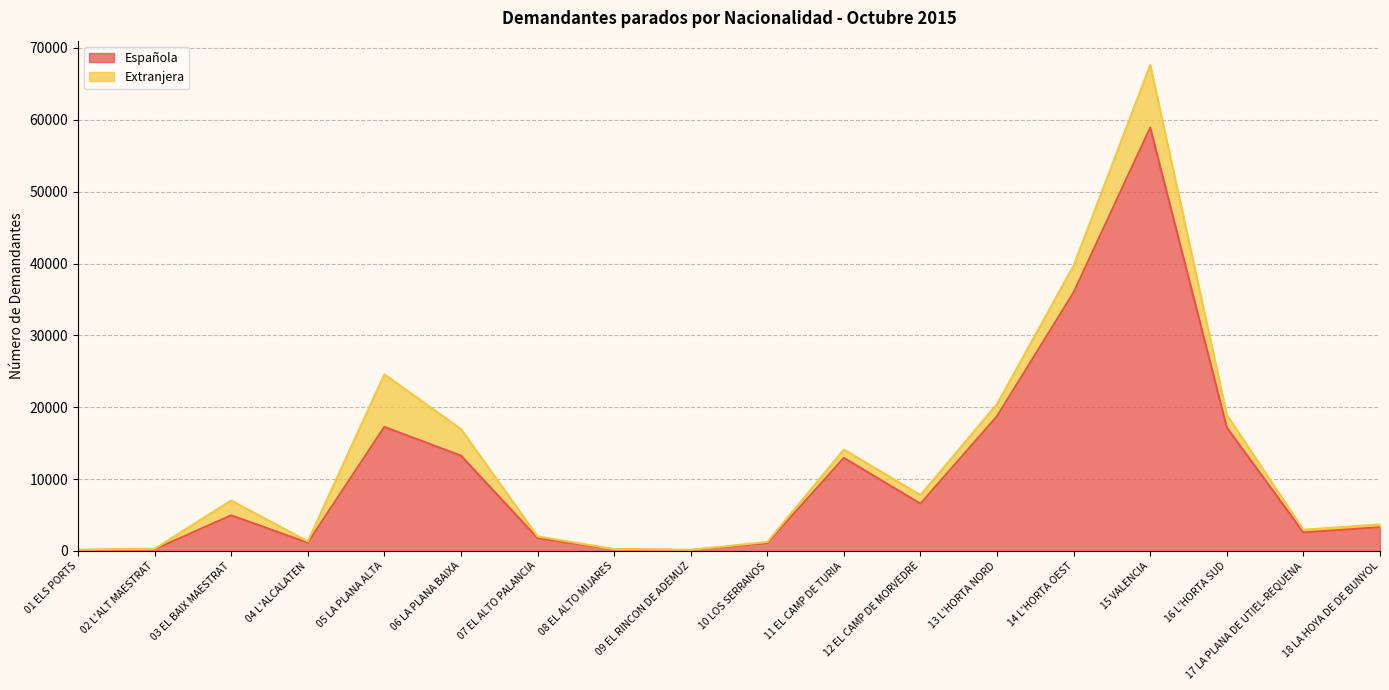

True or false: the data has more than 1 interior local peaks.

True